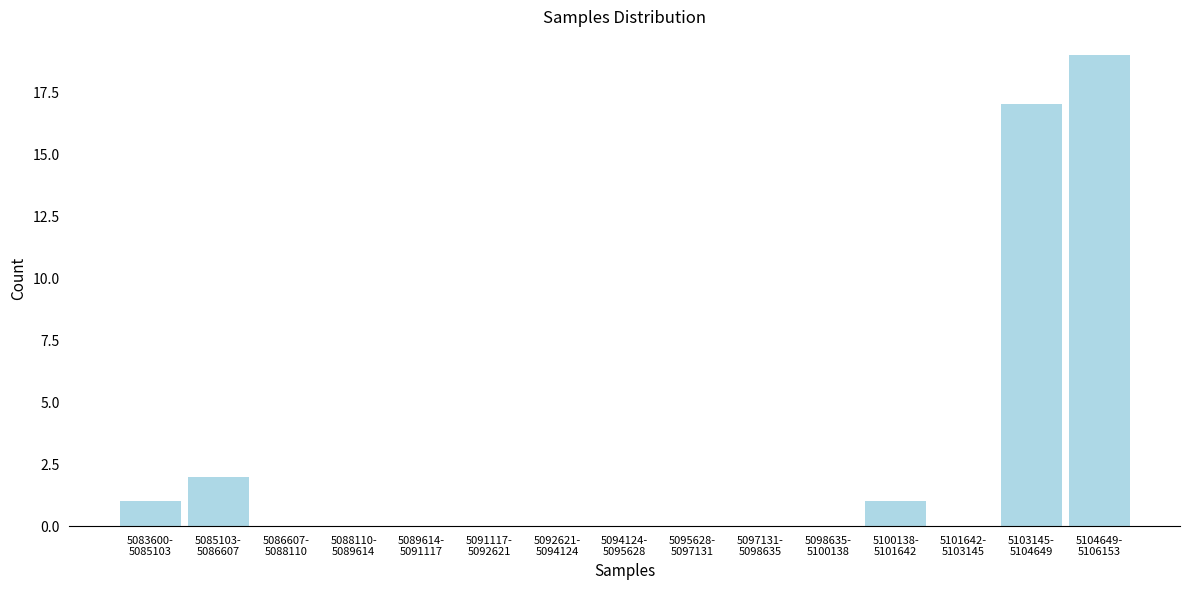

What is the maximum value shown in the chart?

19